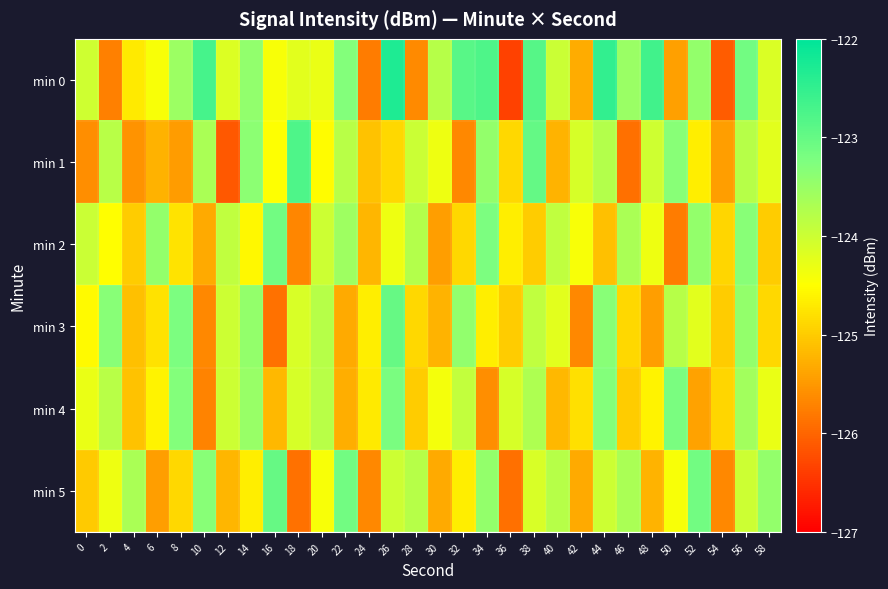

Reading left to right, what are all the values shown in this chart?

min 0: 0=-124.0	2=-125.7	4=-124.7	6=-124.4	8=-123.5	10=-122.7	12=-124.2	14=-123.4	16=-124.4	18=-124.2	20=-124.3	22=-123.3	24=-125.8	26=-122.3	28=-125.6	30=-123.8	32=-122.9	34=-122.8	36=-126.4	38=-122.9	40=-124.0	42=-125.3	44=-122.5	46=-123.5	48=-122.6	50=-125.4	52=-123.5	54=-126.1	56=-123.1	58=-124.1
min 1: 0=-125.6	2=-123.8	4=-125.5	6=-125.3	8=-125.5	10=-123.7	12=-126.1	14=-123.4	16=-124.5	18=-122.8	20=-124.5	22=-123.8	24=-125.1	26=-124.9	28=-124.0	30=-124.3	32=-125.7	34=-123.4	36=-124.9	38=-123.0	40=-125.2	42=-124.1	44=-123.8	46=-125.9	48=-124.0	50=-123.3	52=-124.7	54=-125.4	56=-123.8	58=-124.2
min 2: 0=-124.0	2=-124.5	4=-125.0	6=-123.4	8=-124.8	10=-125.3	12=-123.9	14=-124.6	16=-123.1	18=-125.7	20=-124.0	22=-123.6	24=-125.2	26=-124.3	28=-123.8	30=-125.4	32=-124.9	34=-123.2	36=-124.7	38=-125.0	40=-123.9	42=-124.4	44=-125.1	46=-123.7	48=-124.3	50=-125.8	52=-123.4	54=-124.9	56=-123.3	58=-125.0
min 3: 0=-124.6	2=-123.3	4=-125.1	6=-124.8	8=-123.2	10=-125.7	12=-124.0	14=-123.4	16=-125.9	18=-124.1	20=-123.8	22=-125.3	24=-124.7	26=-123.0	28=-124.9	30=-125.2	32=-123.4	34=-124.7	36=-125.0	38=-123.9	40=-124.2	42=-125.7	44=-123.3	46=-124.9	48=-125.4	50=-123.8	52=-124.2	54=-125.0	56=-123.4	58=-124.9
min 4: 0=-124.3	2=-123.8	4=-125.1	6=-124.6	8=-123.3	10=-125.7	12=-124.0	14=-123.5	16=-125.2	18=-124.1	20=-123.8	22=-125.3	24=-124.7	26=-123.2	28=-125.0	30=-124.4	32=-123.9	34=-125.6	36=-124.1	38=-123.7	40=-125.2	42=-124.8	44=-123.3	46=-125.0	48=-124.6	50=-123.2	52=-125.4	54=-124.9	56=-123.6	58=-124.3
min 5: 0=-125.0	2=-124.3	4=-123.7	6=-125.4	8=-124.9	10=-123.3	12=-125.2	14=-124.7	16=-123.0	18=-125.9	20=-124.4	22=-123.1	24=-125.7	26=-124.0	28=-123.8	30=-125.3	32=-124.7	34=-123.4	36=-125.9	38=-124.1	40=-123.8	42=-125.3	44=-124.0	46=-123.7	48=-125.2	50=-124.4	52=-123.1	54=-125.7	56=-124.0	58=-123.4